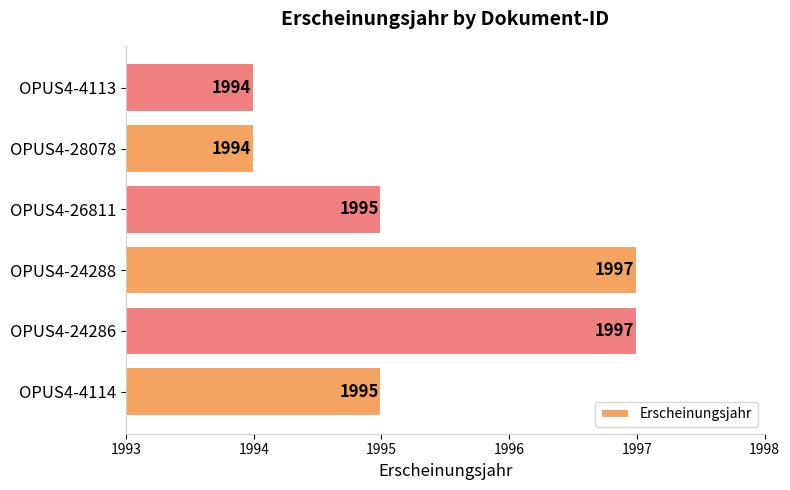

What is the sum of all values?

11972